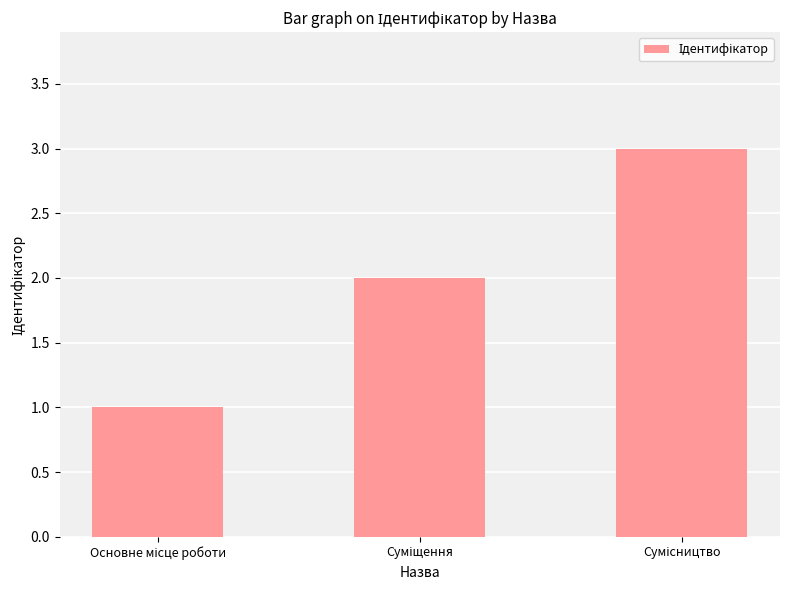

What is the maximum value shown in the chart?

3